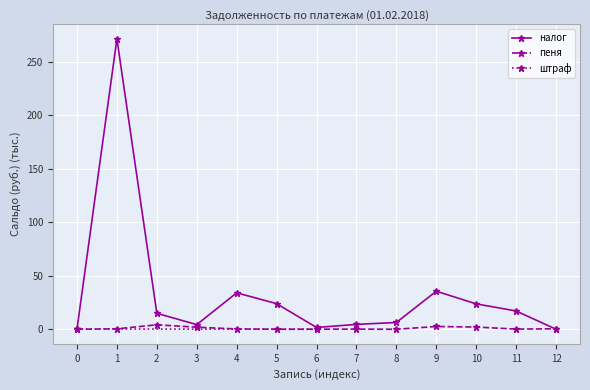

At which category does налог reach its first local peak?

1